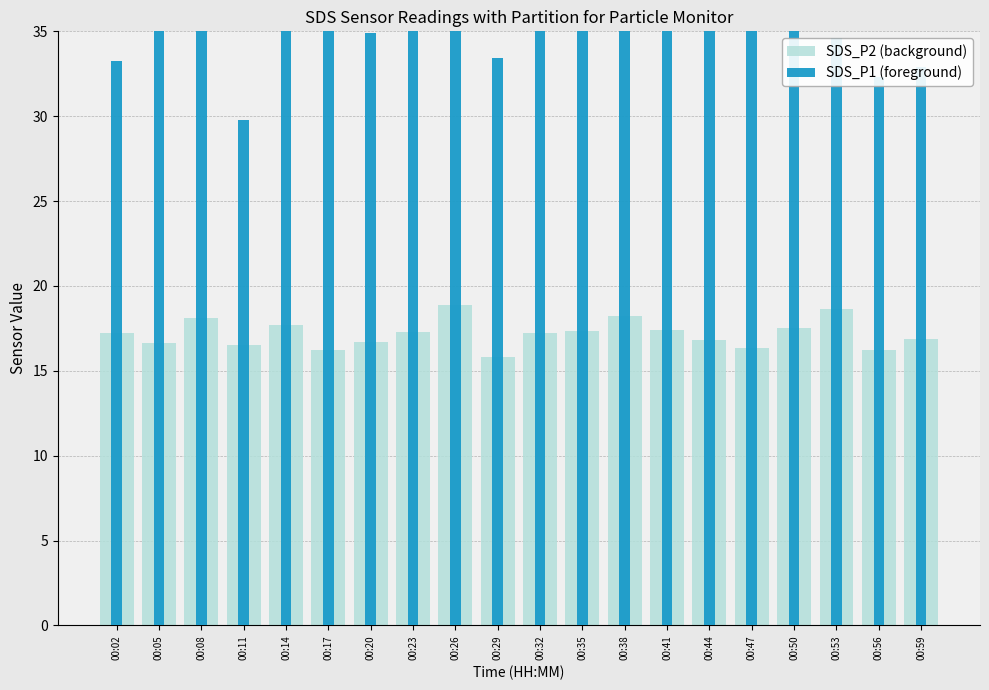

Count the number of categories in the chart.

20